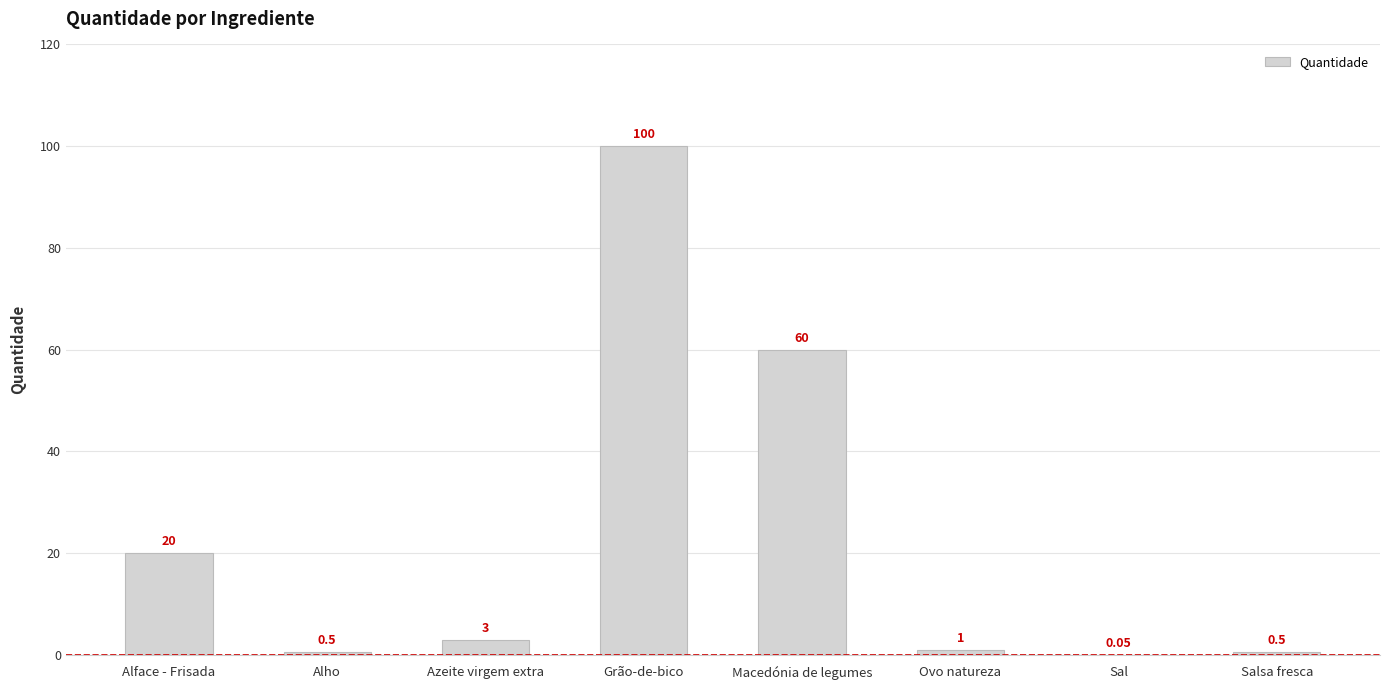

Where is the data nearest to the value 50?

Macedónia de legumes